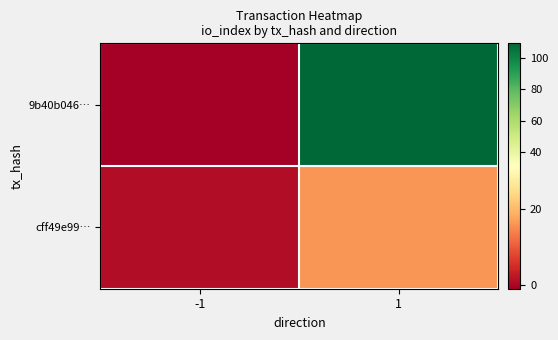

What is the spread (max minus min) of values at 1?

93